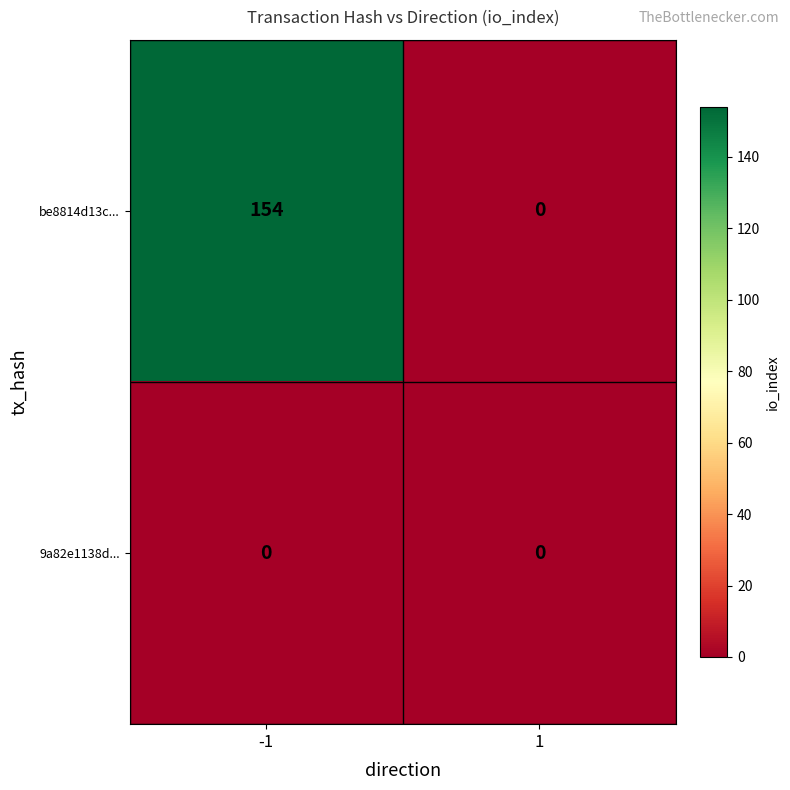

What is the average value of the be8814d13c... series?

77